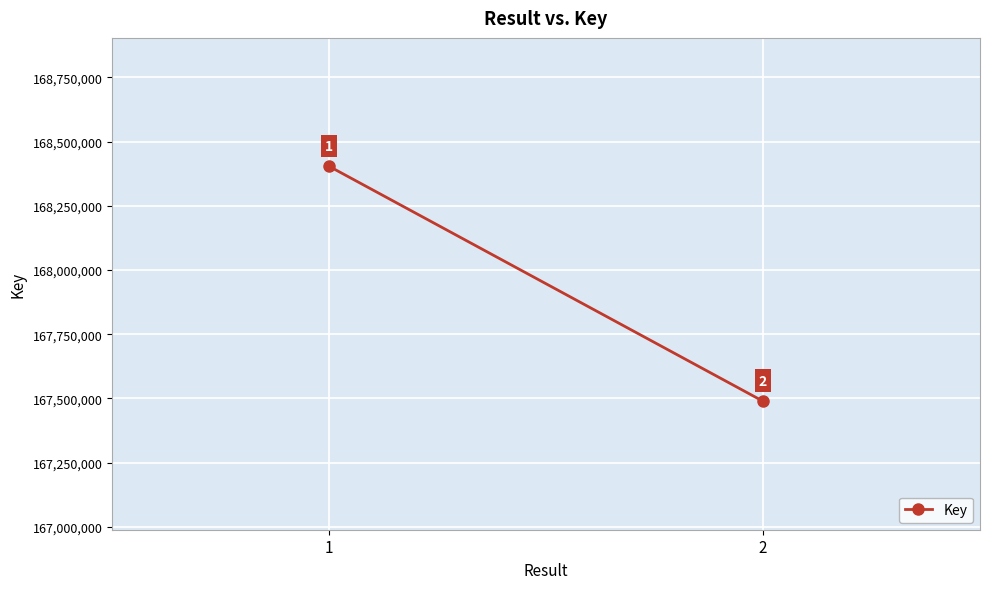

At which label is the value closest to 167946177?

2